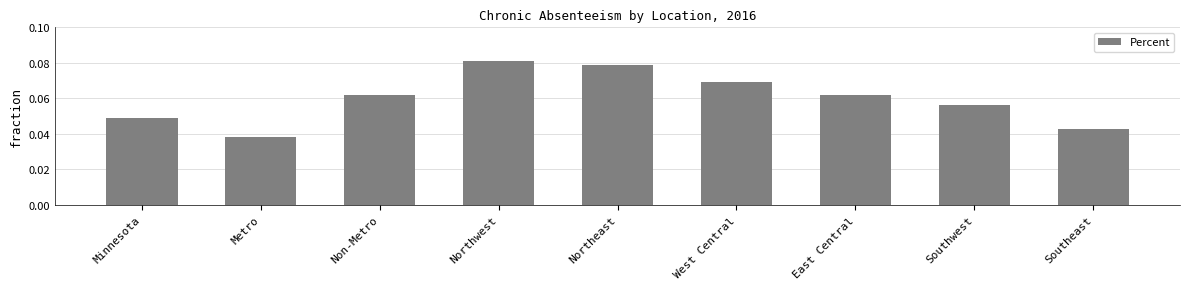

How many categories are shown in the chart?

9